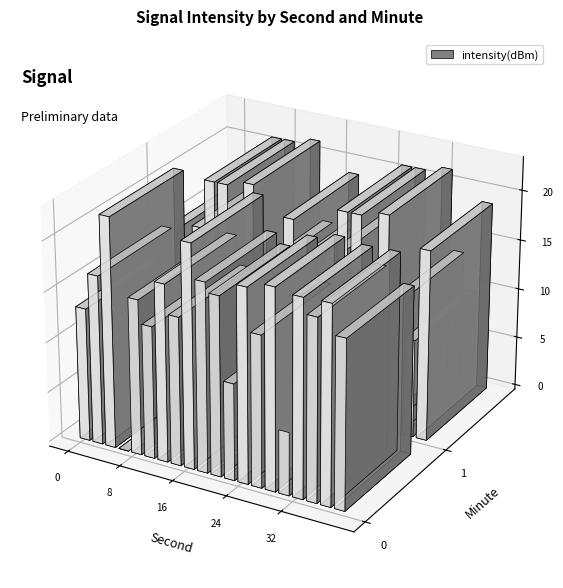

Between 16 and 0, which is larger?

16